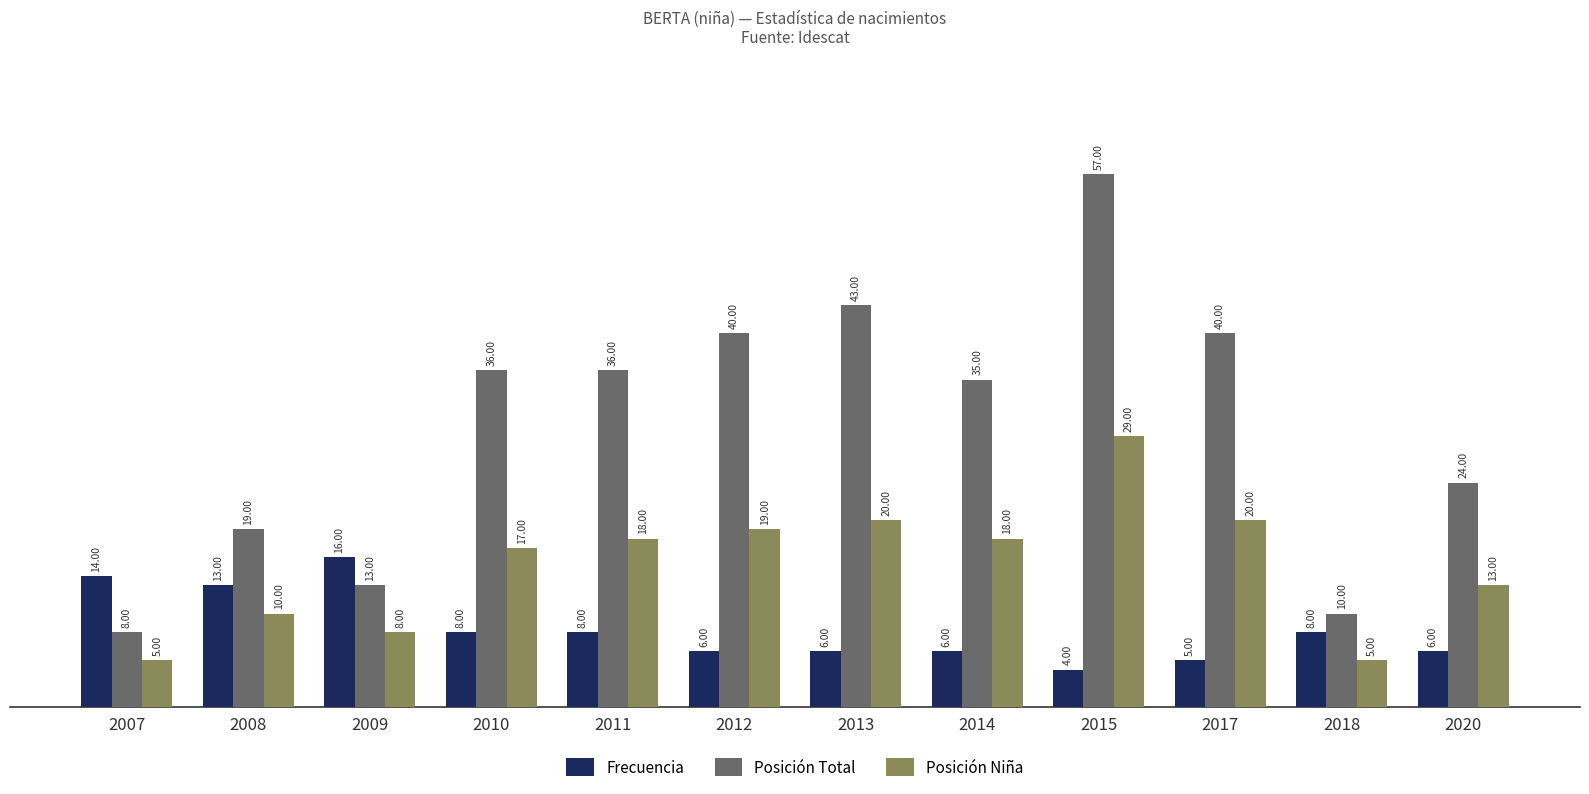

What is the difference between the highest and lowest values at 2012?

34